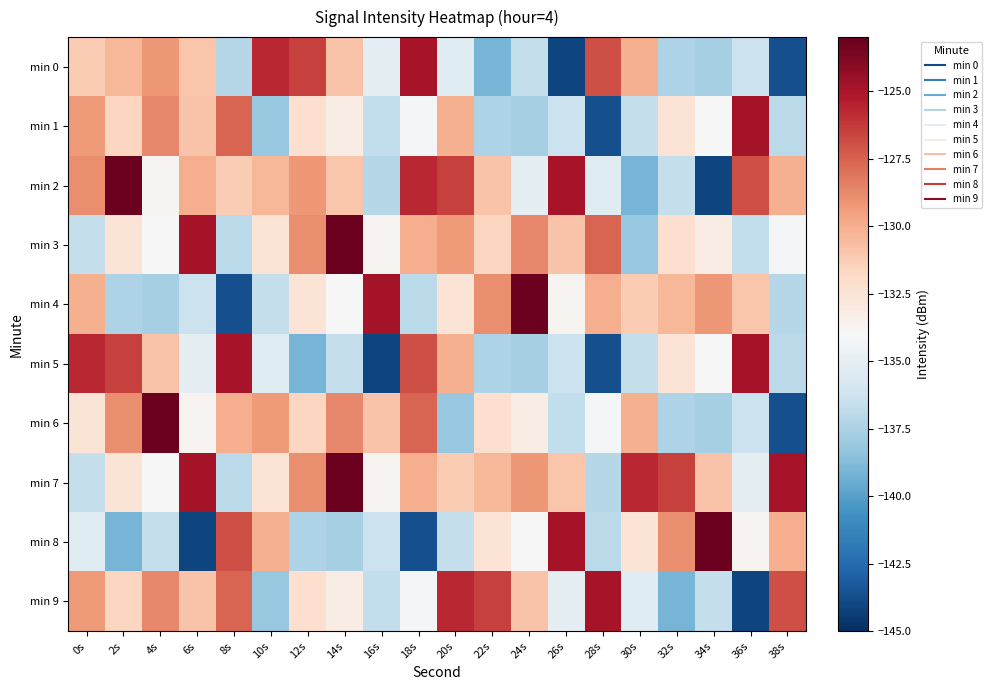

What is the spread (max minus min) of values at 28s?

18.7